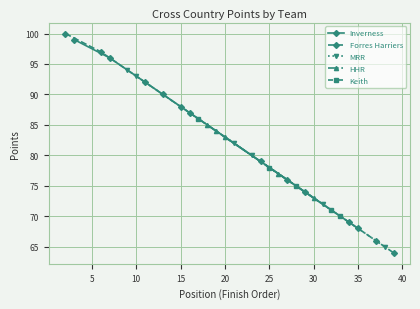

True or false: Inverness has more than 1 points higher than both neighbors.

False